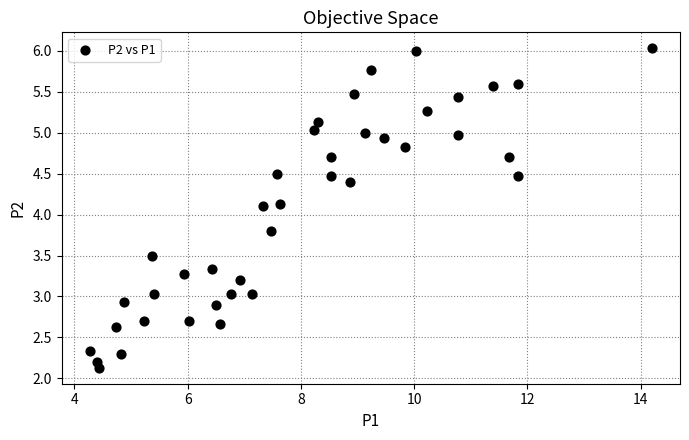

What is the range of X values (max minus min)?

9.9